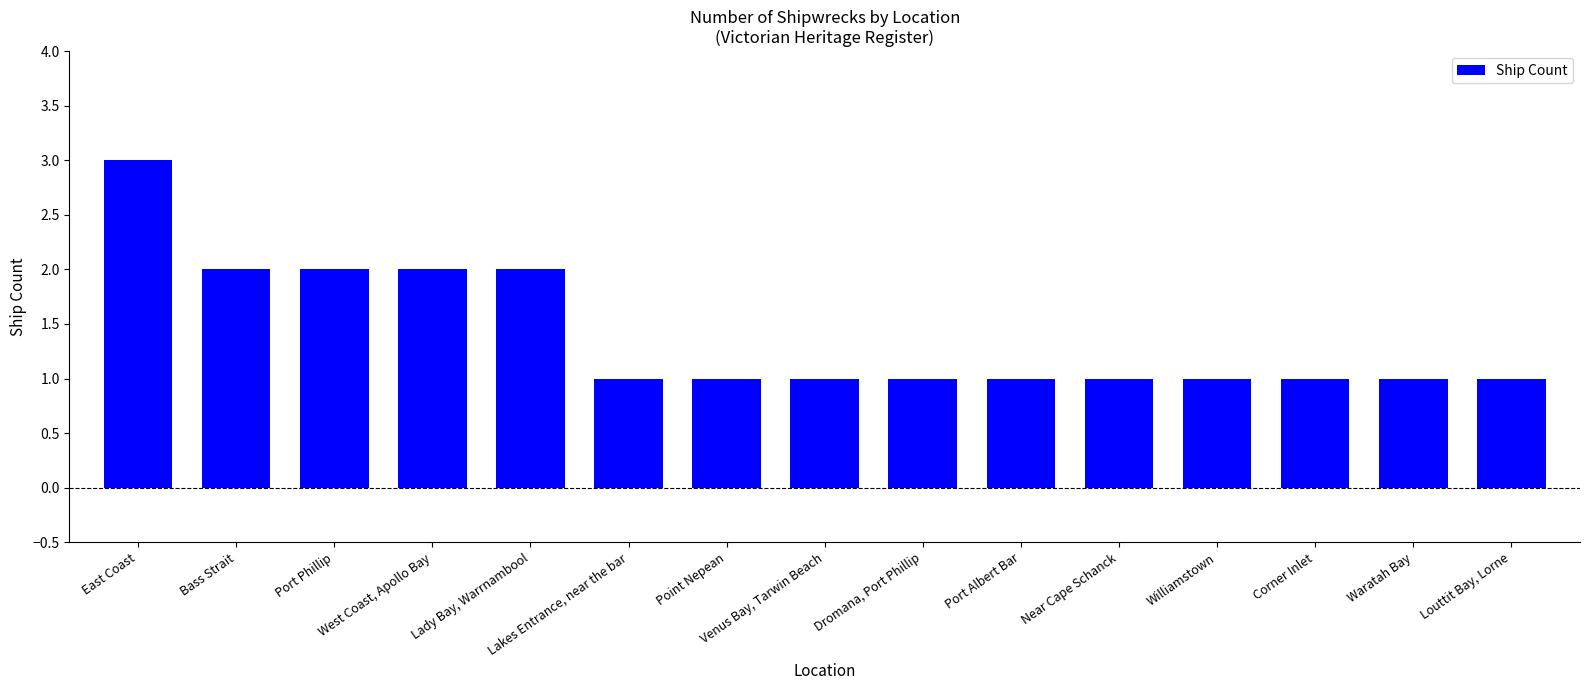

Which category has the highest value across all series?

East Coast